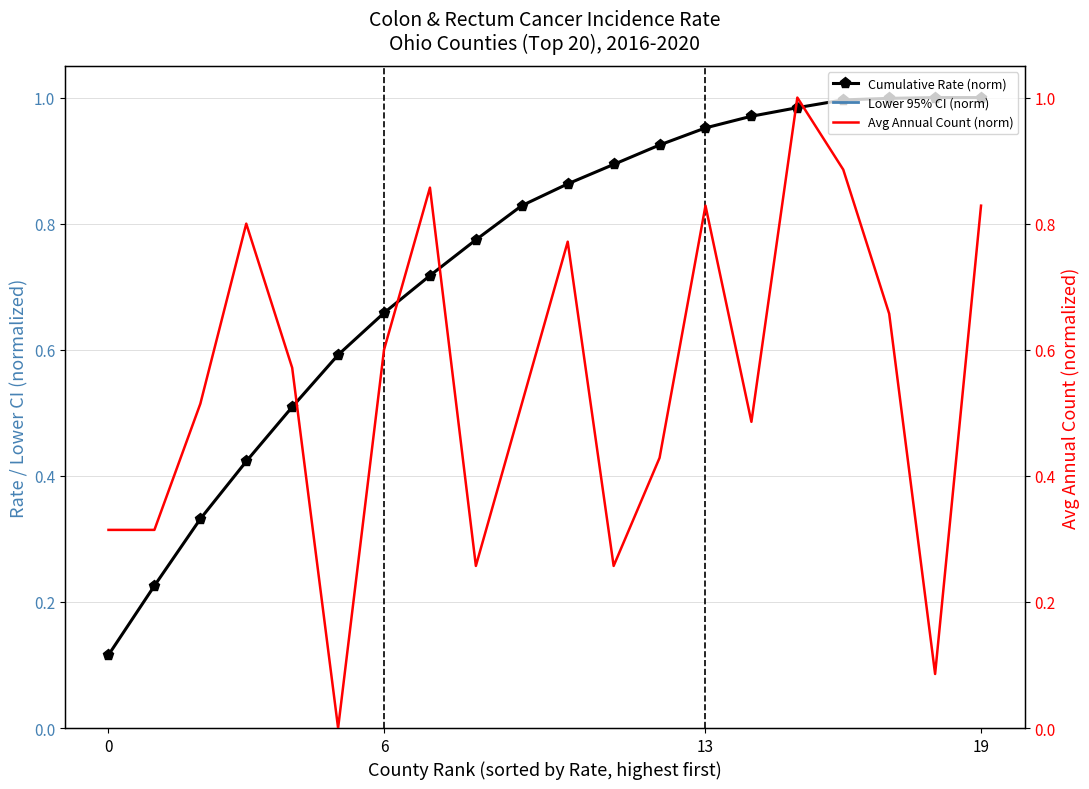

How many intersections are there between Avg Annual Count (norm) and Cumulative Rate (norm)?

5